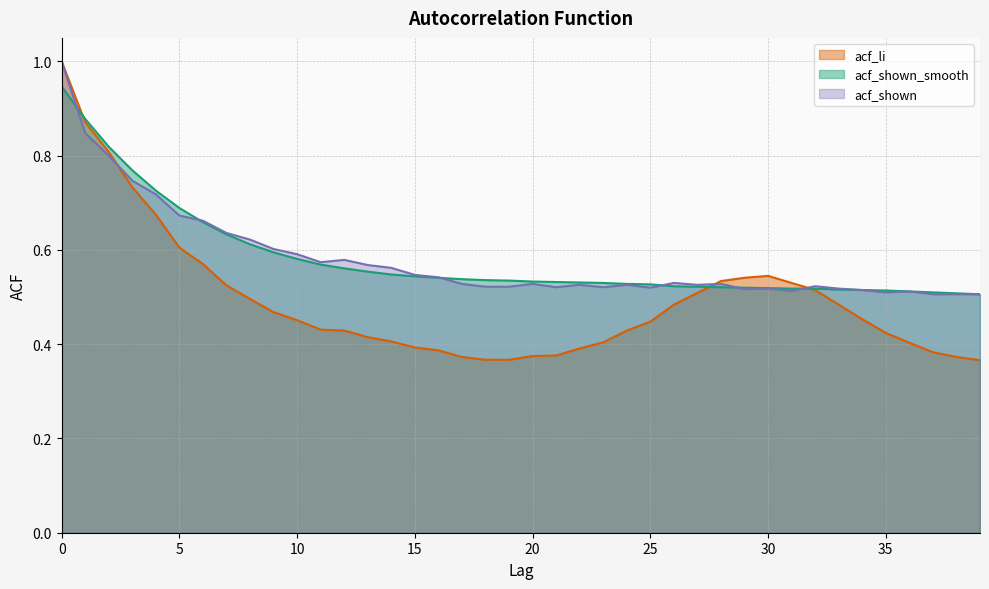

The acf_li series shows 1.0 at 0. True or false?

True